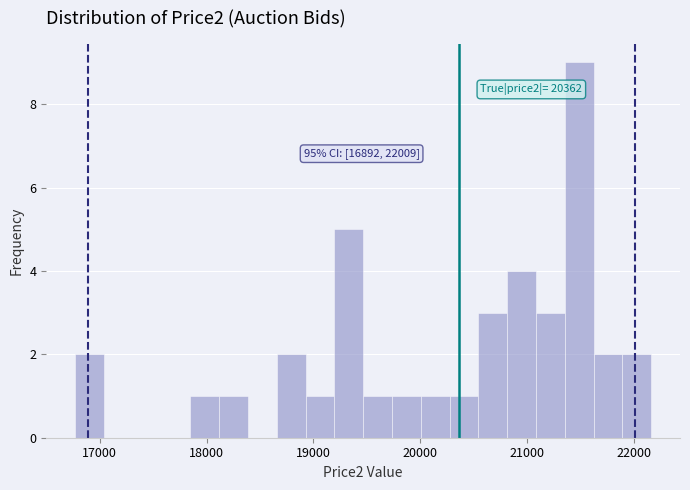

Around what value on the x-axis is the tallest bar? Give the approximate position of its centre, as read against the axis.

21500